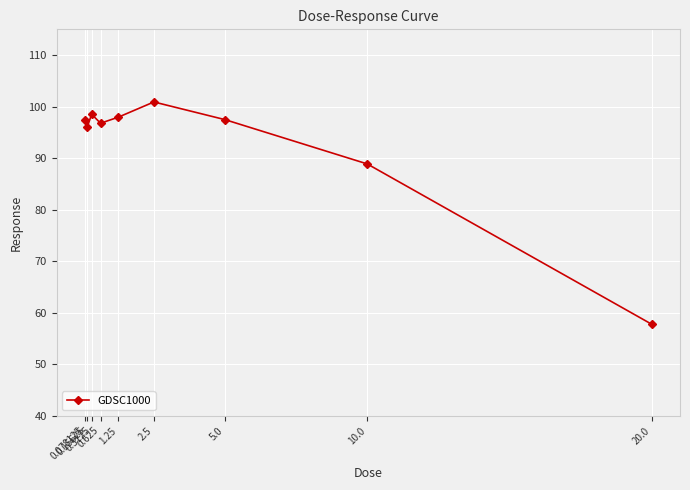

Which label corresponds to the smallest value in the chart?

20.0